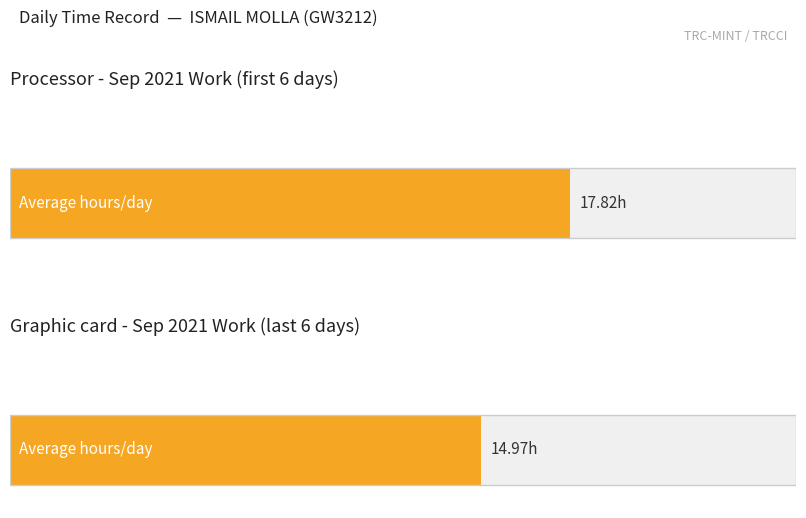

Count the number of data series in this chart.

2